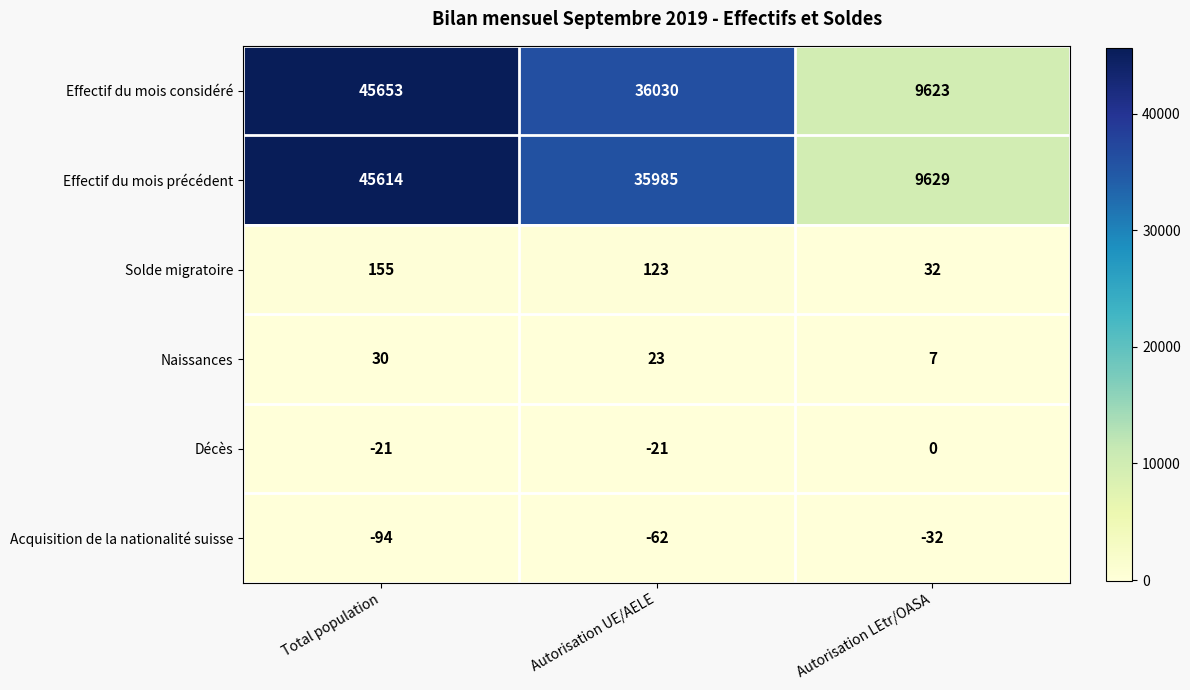

Which series changed the most between Total population and Autorisation UE/AELE?

Effectif du mois précédent